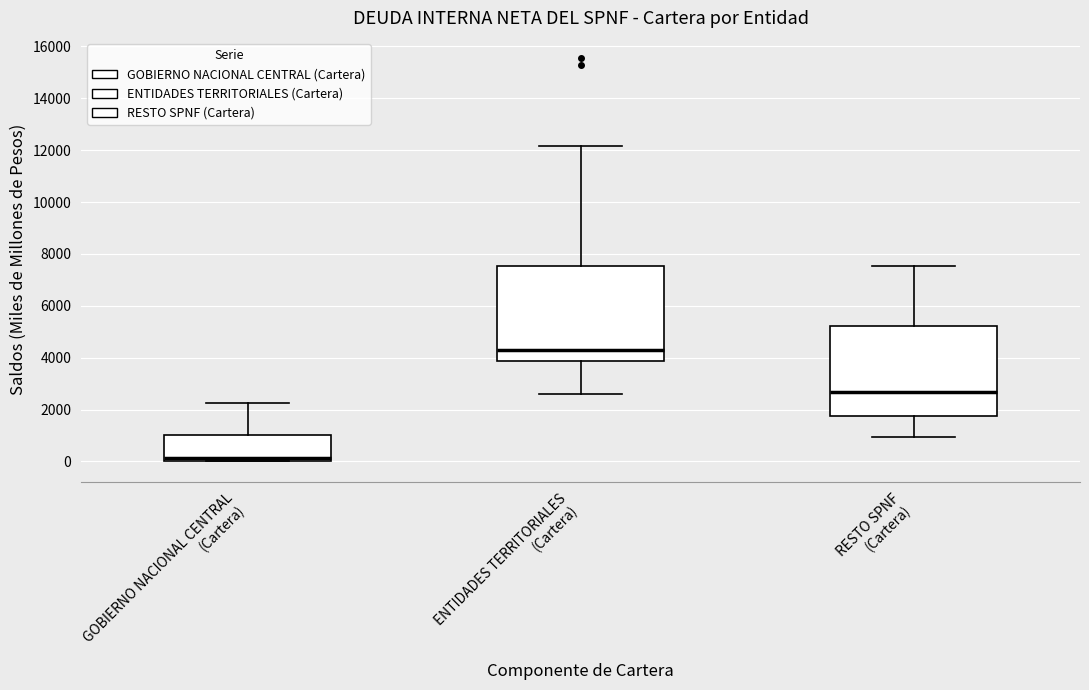

Reading left to right, transcribe this box plot: for each box, give where its median line is, the range the box spans, and where its two whiskers end, as read against the y-axis. The values are not printed on the chart, so give them approximately, as read against the axis.

GOBIERNO NACIONAL CENTRAL (Cartera): median 200, box 0 to 1000, whiskers 0 to 2200
ENTIDADES TERRITORIALES (Cartera): median 4200, box 3800 to 7600, whiskers 2600 to 12200
RESTO SPNF (Cartera): median 2600, box 1800 to 5200, whiskers 1000 to 7600